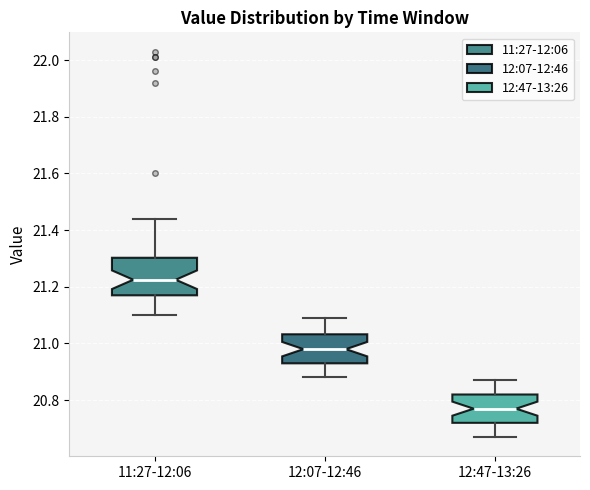

Which box's median line is the highest?

11:27-12:06